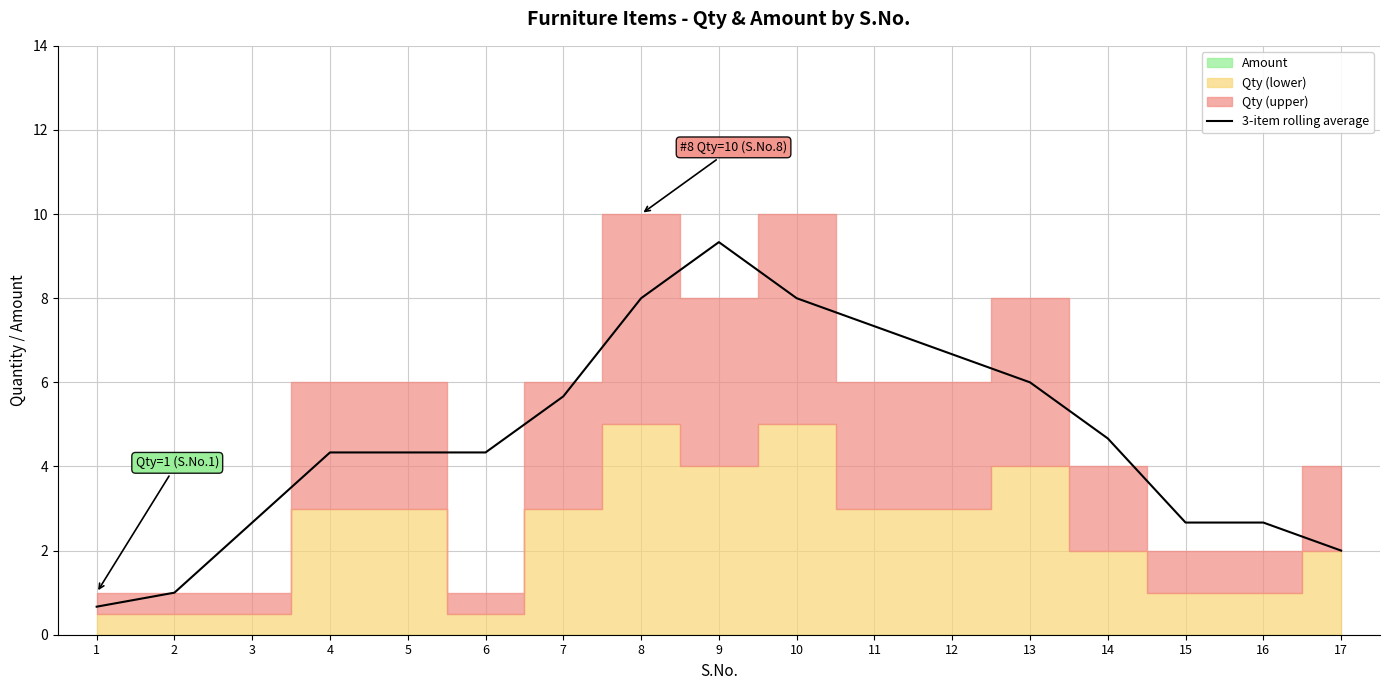

List the labels in order of value, largest first.

9, 8, 10, 11, 12, 13, 7, 14, 4, 6, 5, 3, 15, 16, 17, 2, 1